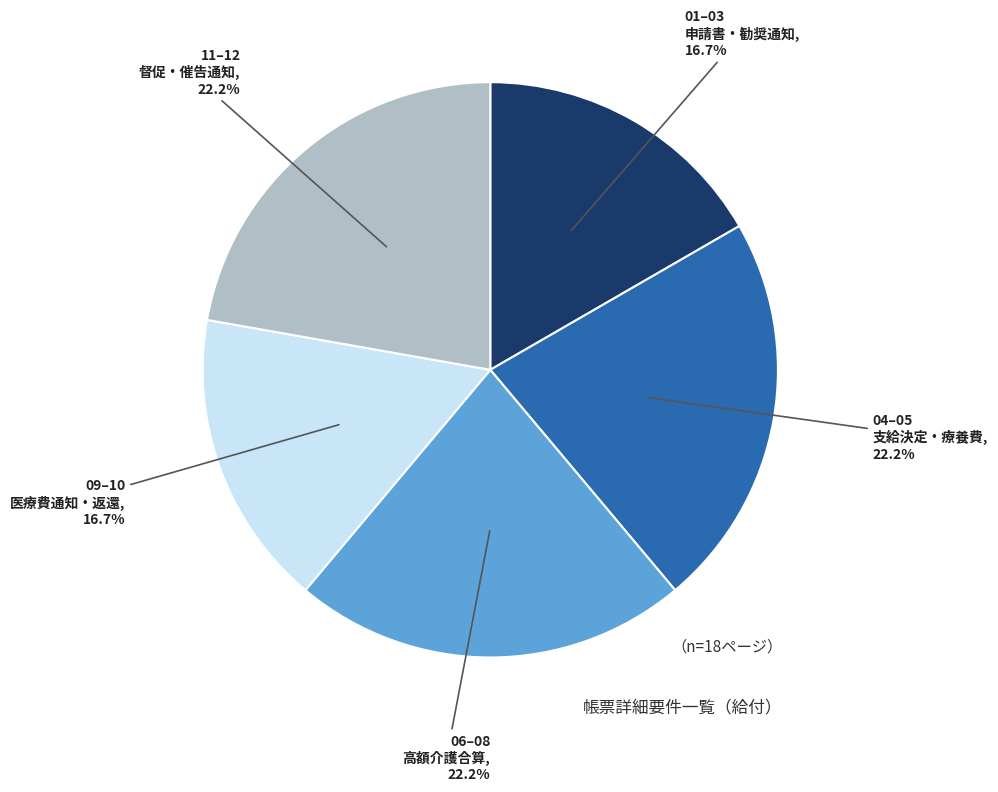

Is there a majority slice in this chart?

No